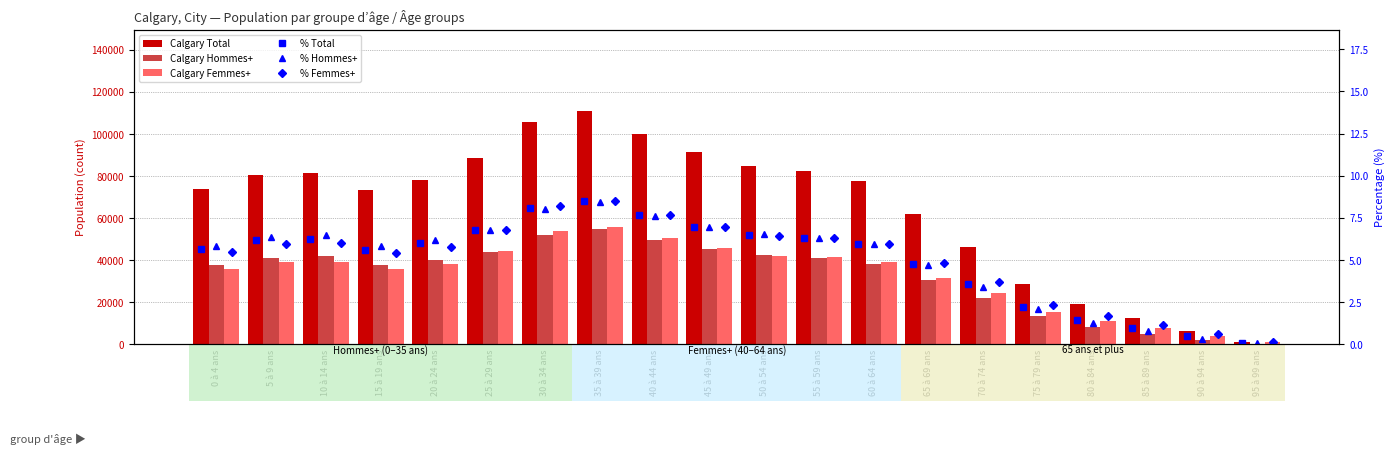

What is the difference between the % Hommes+ values at 0 à 4 ans and 10 à 14 ans?

0.6